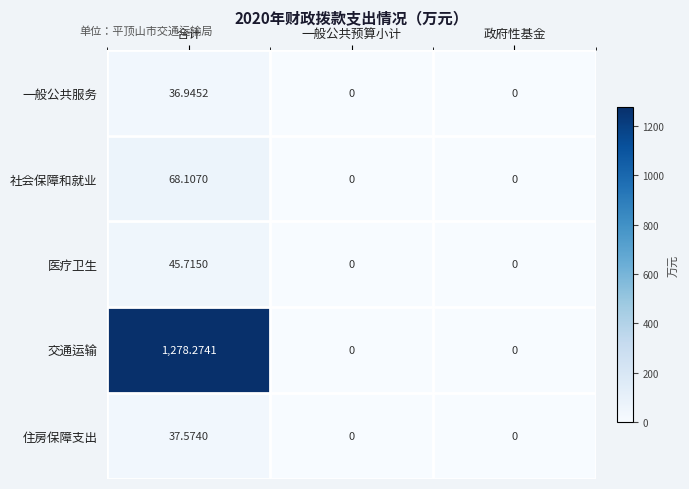

At which category is the sum across all series the highest?

合计